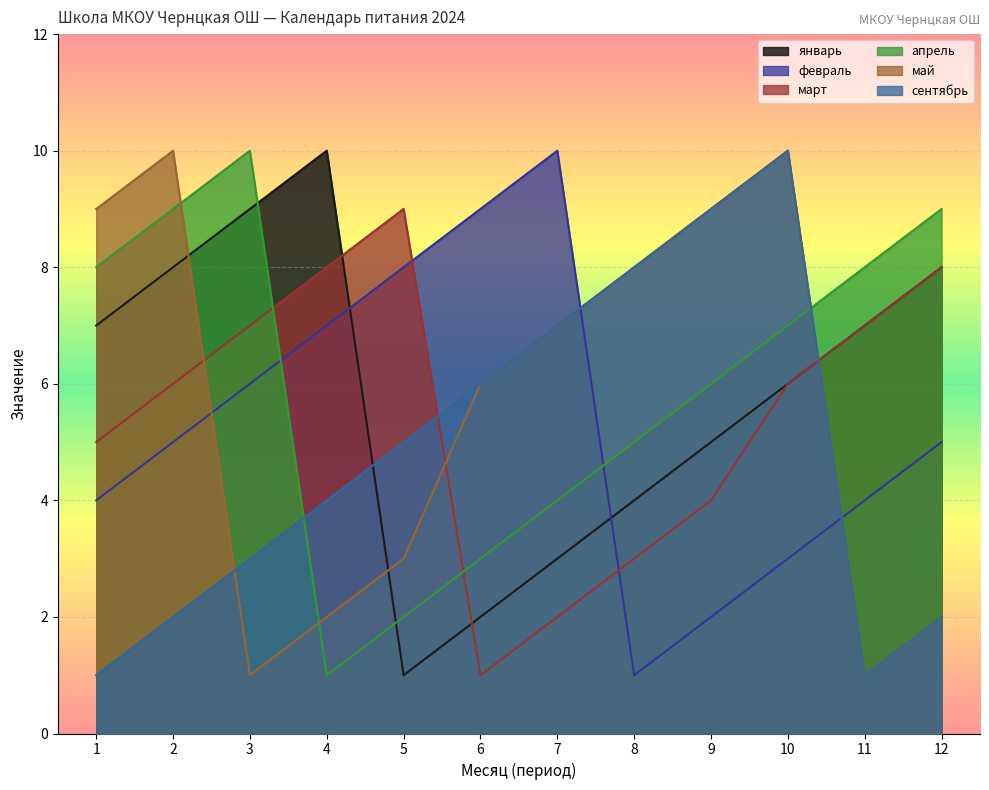

List the labels in order of май value, smallest first.

3, 11, 4, 12, 5, 6, 7, 8, 1, 9, 2, 10